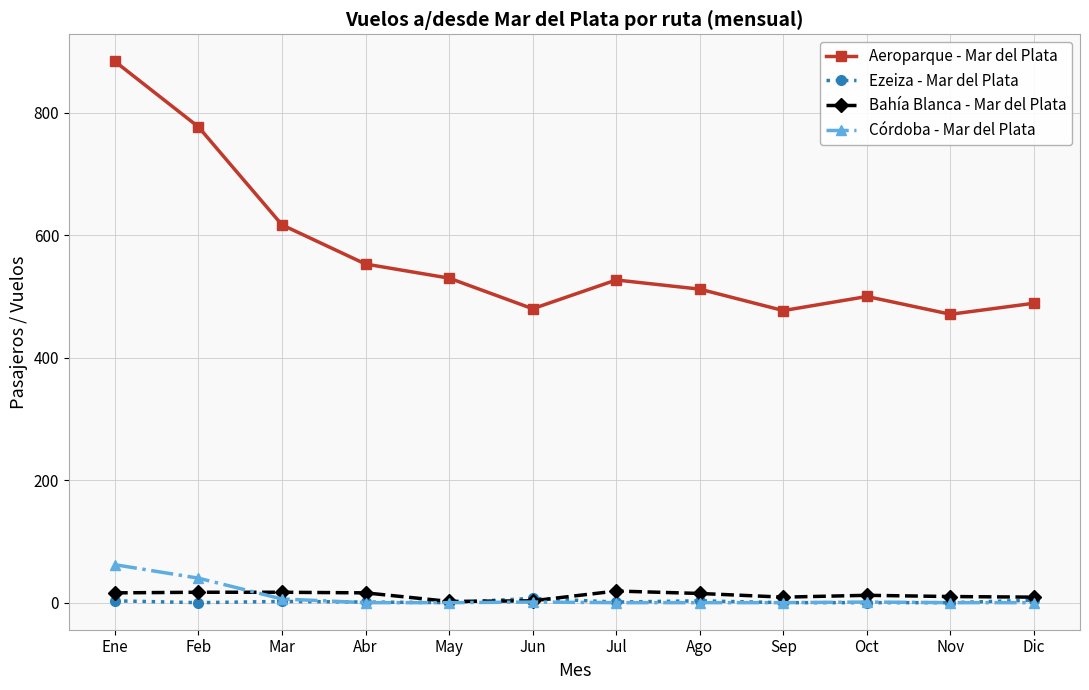

At which category is the sum across all series the highest?

Ene